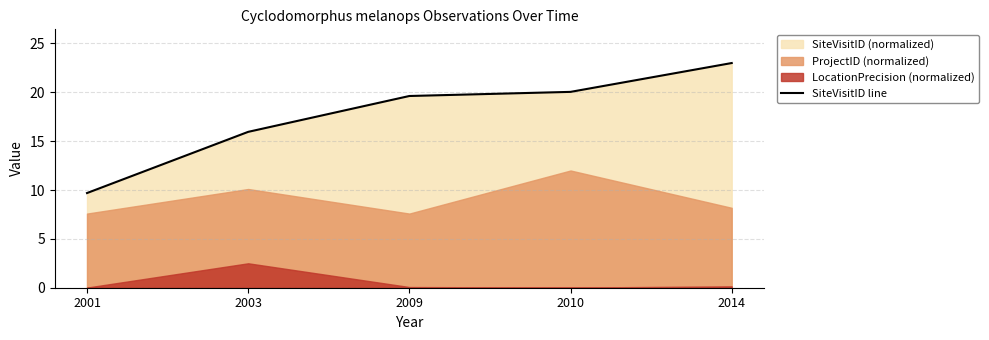

Approximately how many times larger is the value at 2001 compared to 2009?

0.5